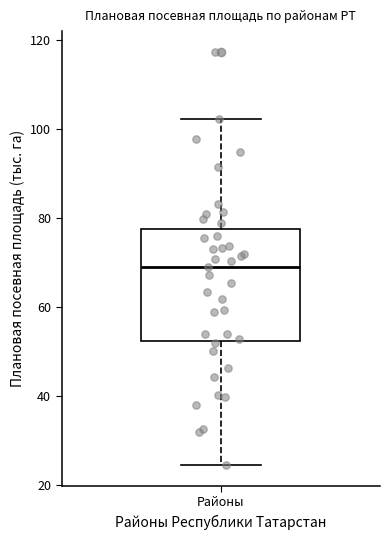

Read this box plot against the y-axis: the position of the median line, the range covered by the box, and the ends of both whiskers. The values are not printed on the chart, so give them approximately, as read against the axis.

median 68, box 52 to 78, whiskers 24 to 102